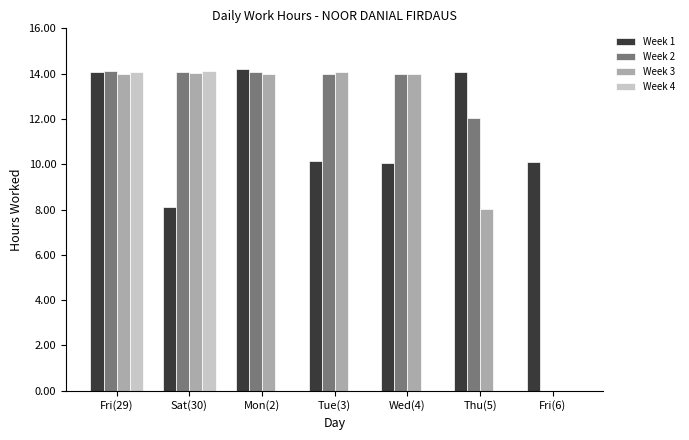

What is the greatest value displayed?

14.2